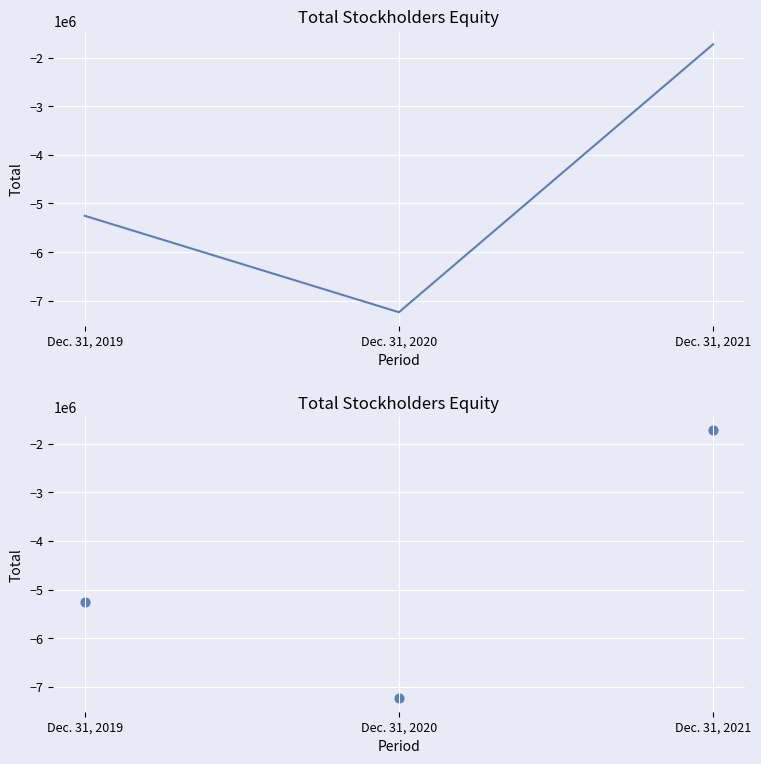

Which has a higher value, Dec. 31, 2021 or Dec. 31, 2019?

Dec. 31, 2021